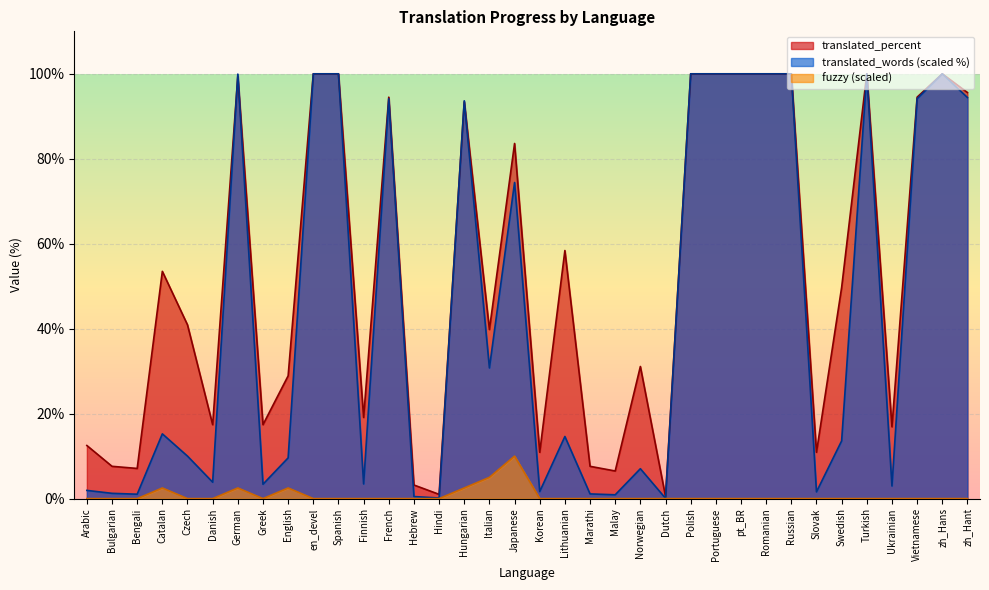

Rank the categories by translated_percent value from highest to lowest.

en_devel, Spanish, Polish, Portuguese, pt_BR, Romanian, Russian, Turkish, zh_Hans, German, zh_Hant, French, Vietnamese, Hungarian, Japanese, Lithuanian, Catalan, Swedish, Czech, Italian, Norwegian, English, Finnish, Danish, Greek, Ukrainian, Arabic, Korean, Slovak, Bulgarian, Marathi, Bengali, Malay, Hebrew, Hindi, Dutch